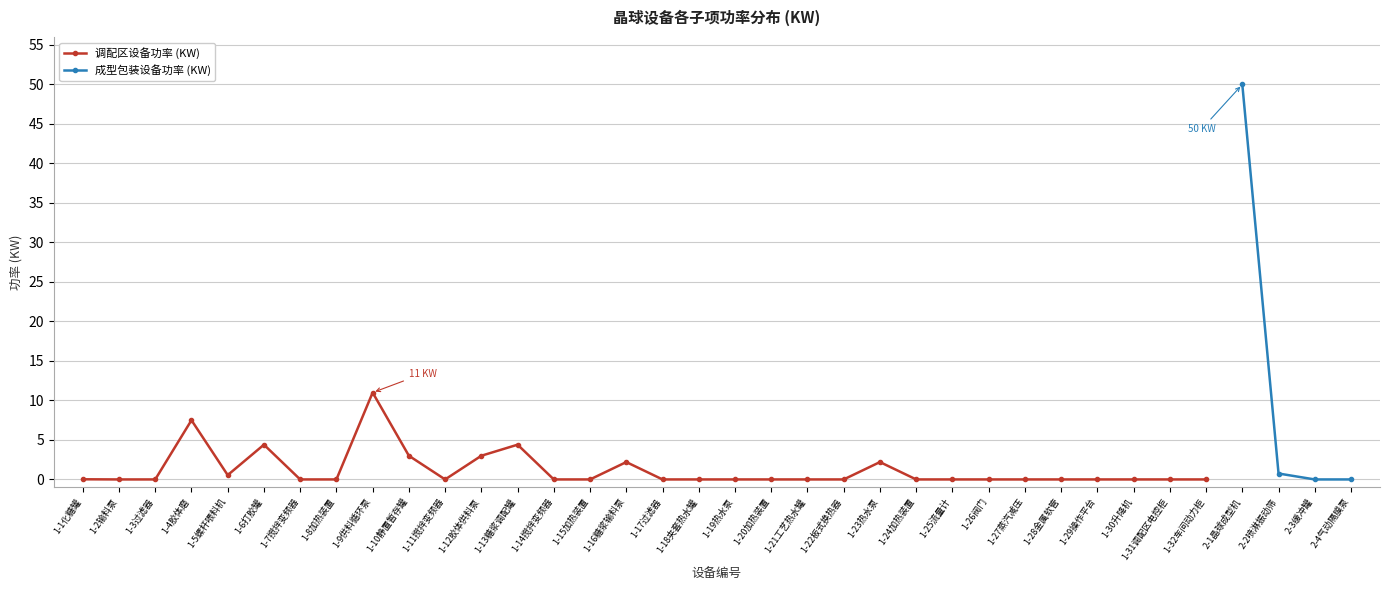

What is the highest value of the 成型包装设备功率 (KW) series?

50.0